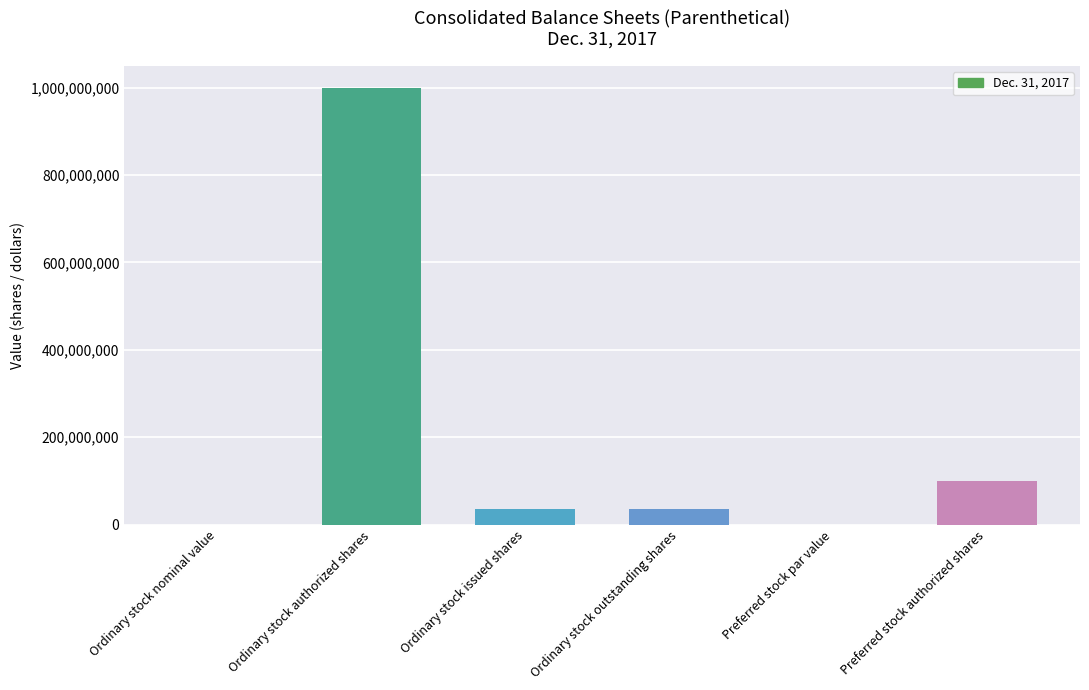

The value at Ordinary stock authorized shares is 1000000000.0. True or false?

True